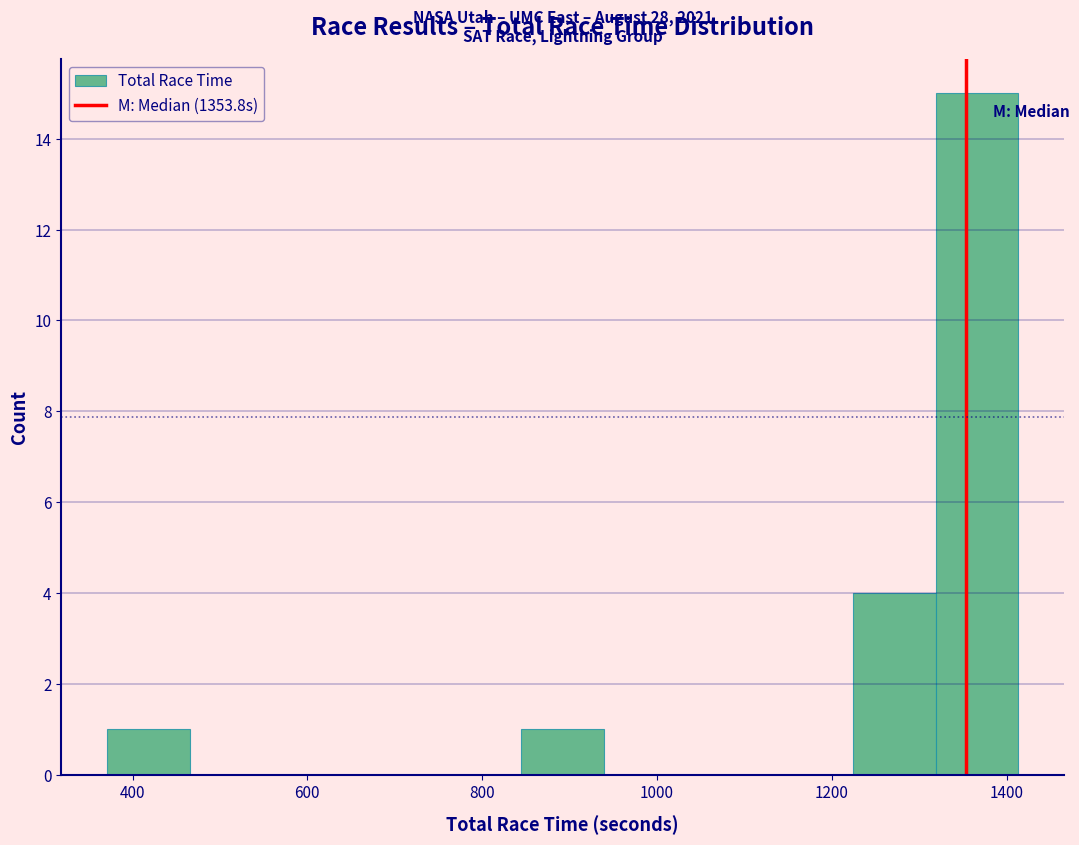

Which range on the x-axis has the tallest bar?

1320 to 1420